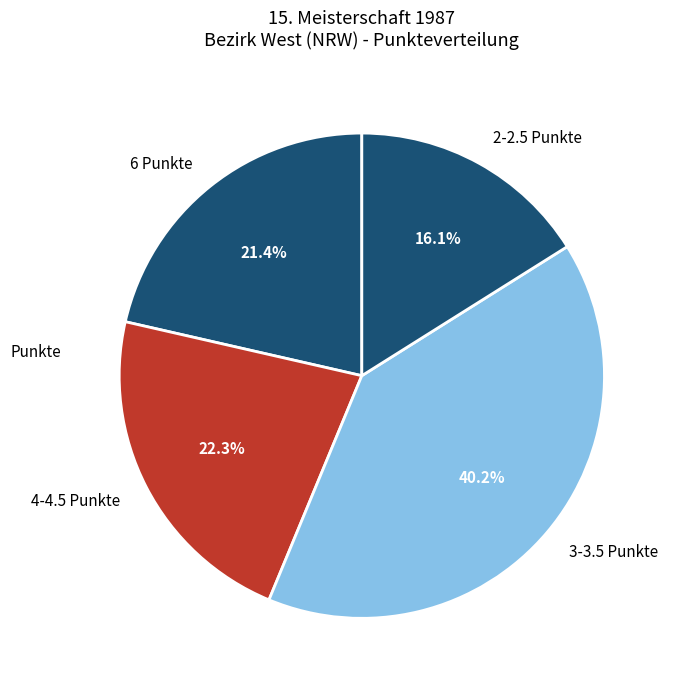

Which slice is the largest?

3-3.5 Punkte